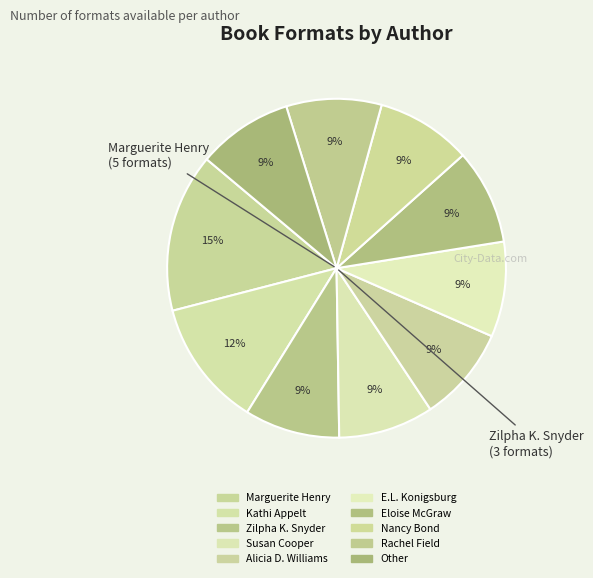

Which category has the smallest portion of the pie?

Zilpha Keatley Snyder (707278)